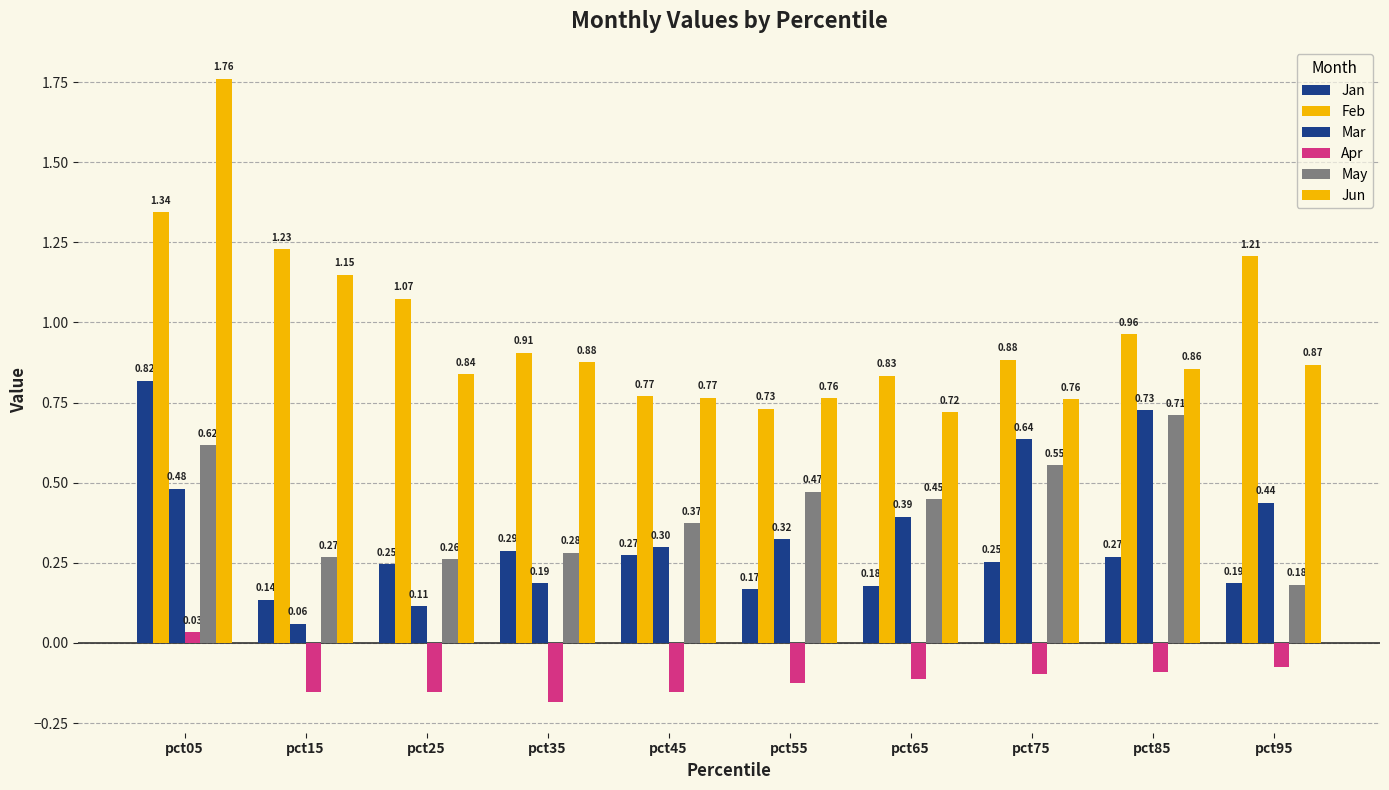

How many values in the Apr series exceed 0?

1